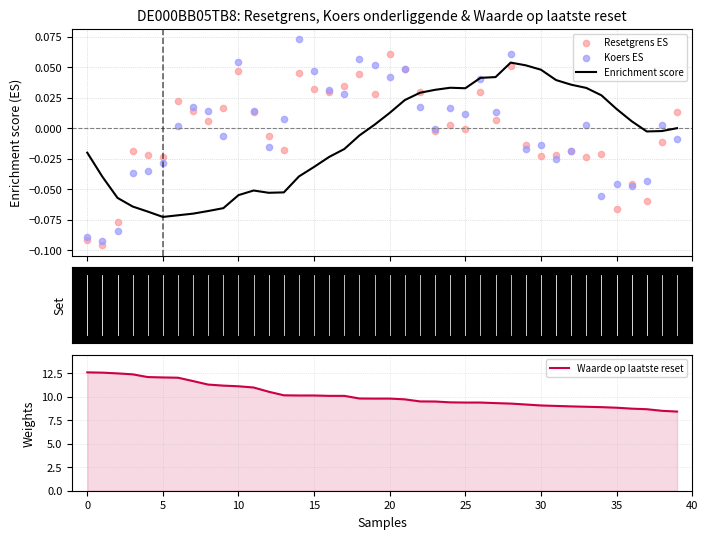

What is the minimum value for Waarde op laatste reset?

8.4